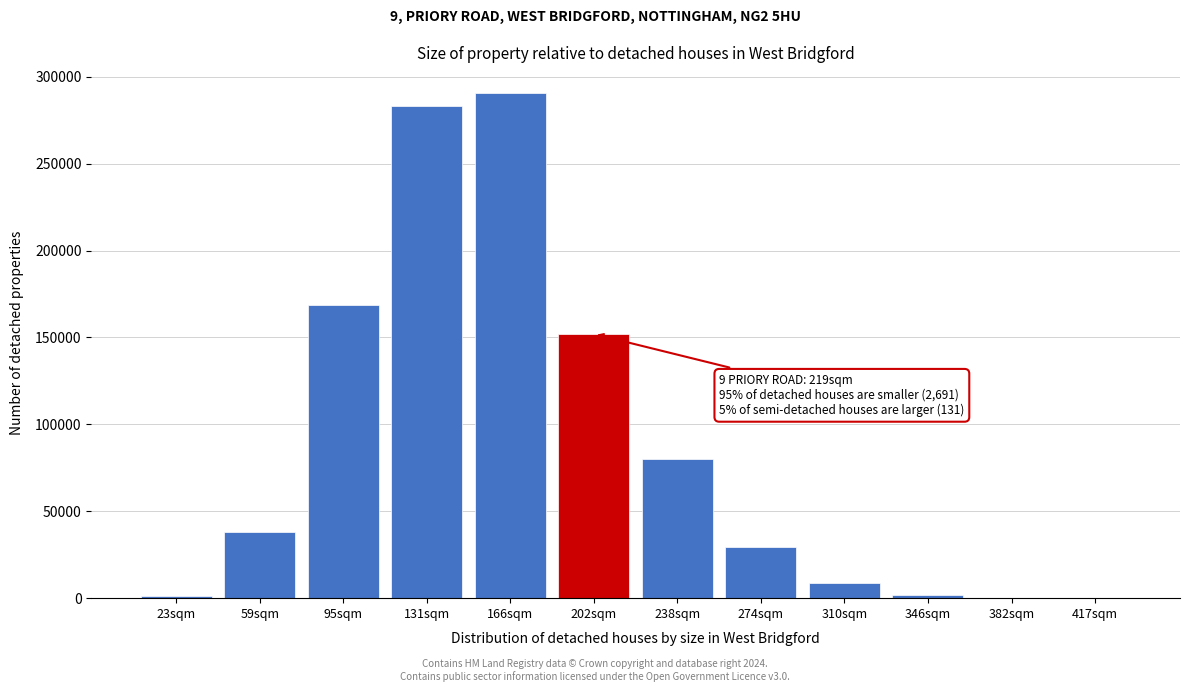

Between 59sqm and 310sqm, which is larger?

59sqm